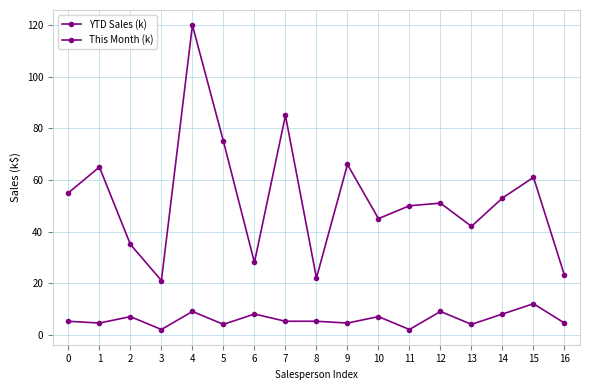

What is the total value across all series at 4?

129.0